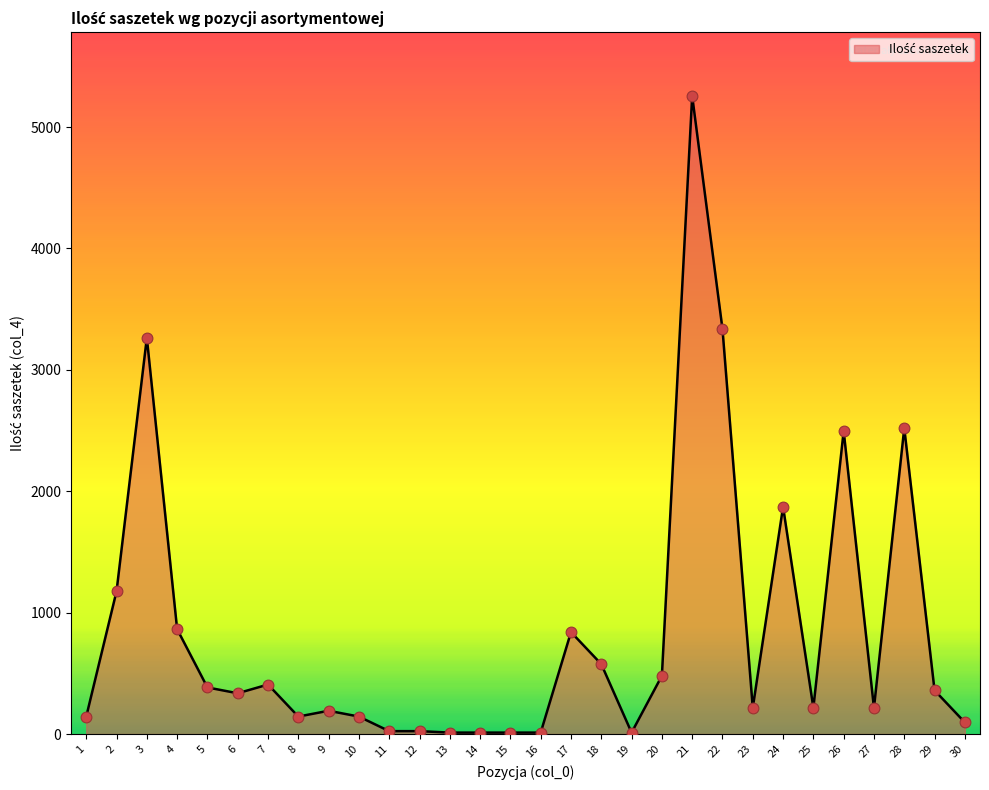

What is the change in value from 15 to 17?

+828